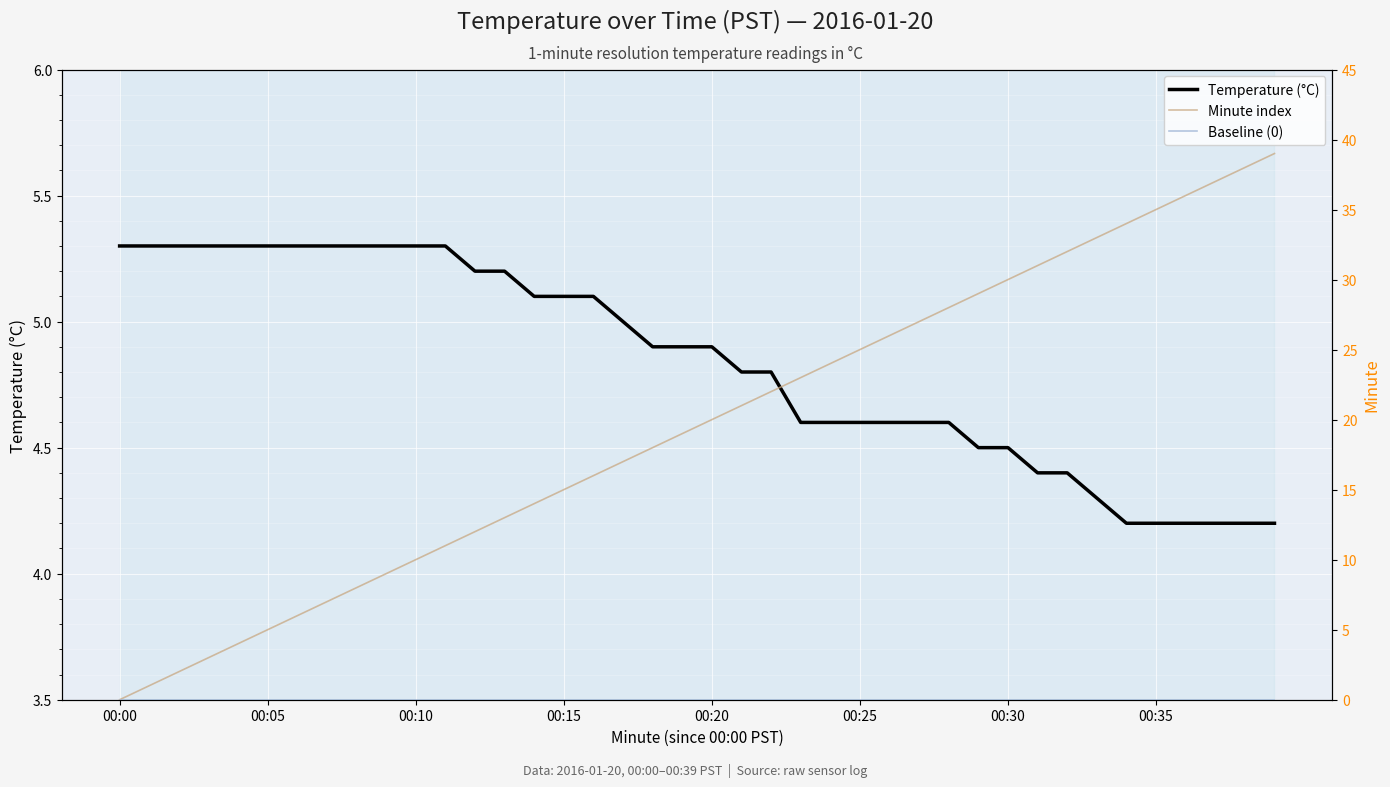

What is the highest value of the Temperature (°C) series?

5.3